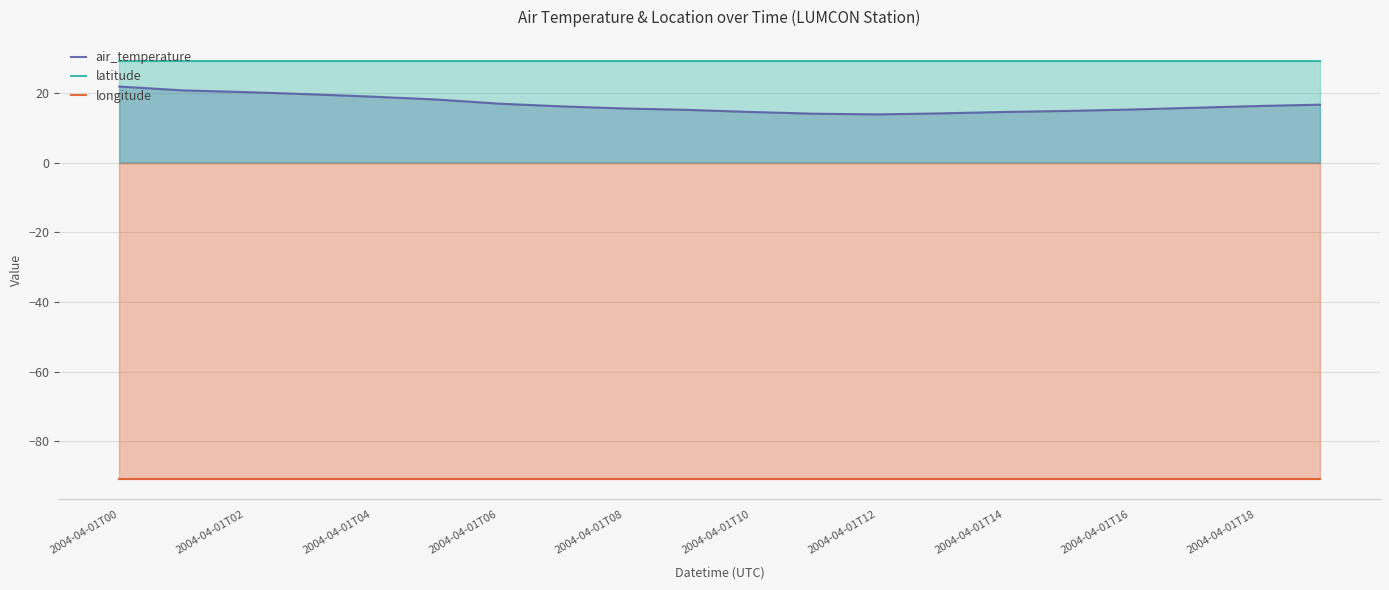

True or false: latitude and longitude intersect in this chart.

False